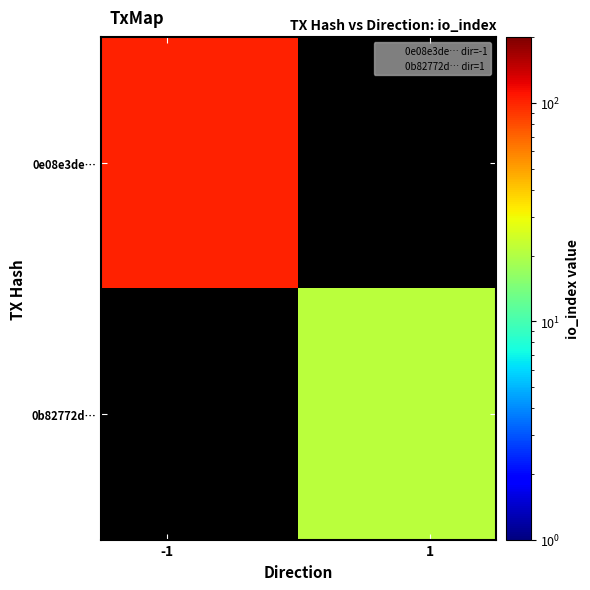

Count the number of data series in this chart.

2